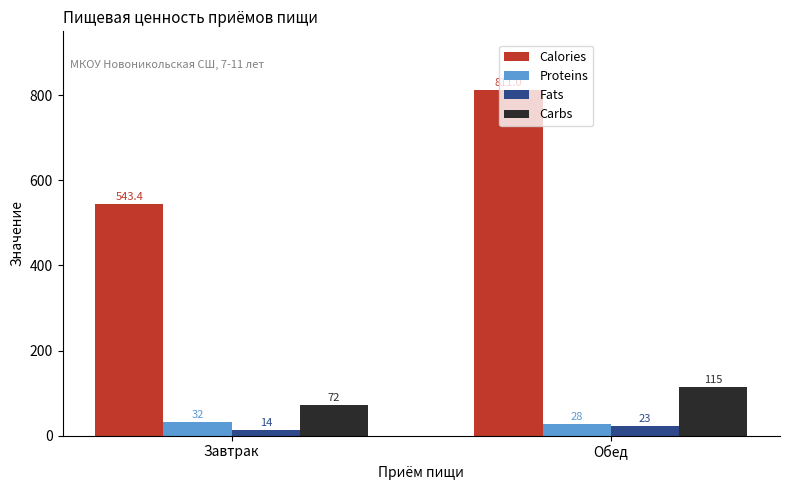

Reading right to left, list all the values displayed in this chart.

Calories: Обед=811.0	Завтрак=543.4
Proteins: Обед=28.0	Завтрак=32.0
Fats: Обед=23.0	Завтрак=14.0
Carbs: Обед=115.0	Завтрак=72.0